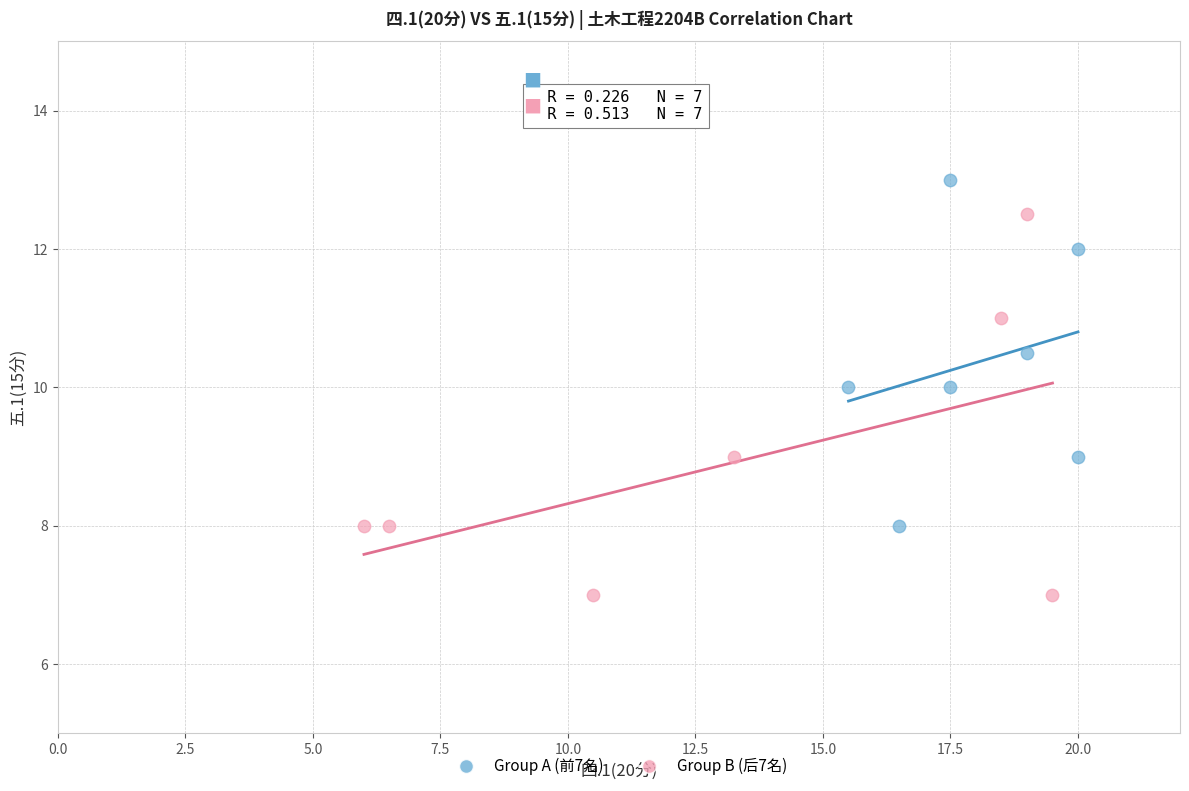

Which series reaches the maximum Y coordinate?

Group A (前7名)